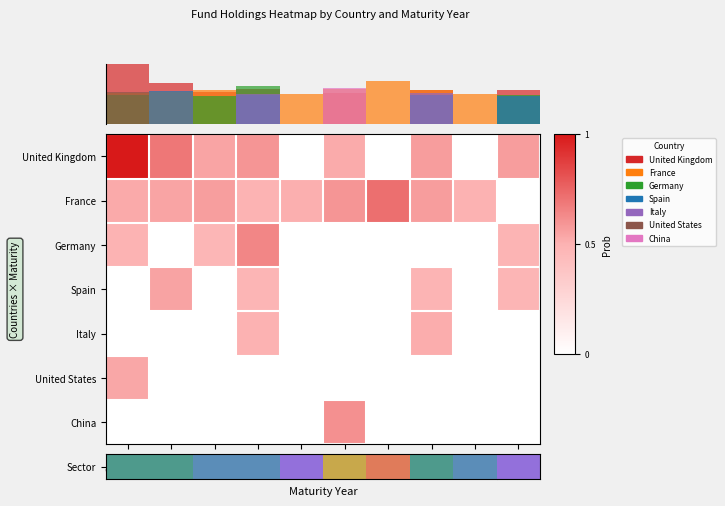

Is it true that Italy equals 0.3 at 2034+?

False